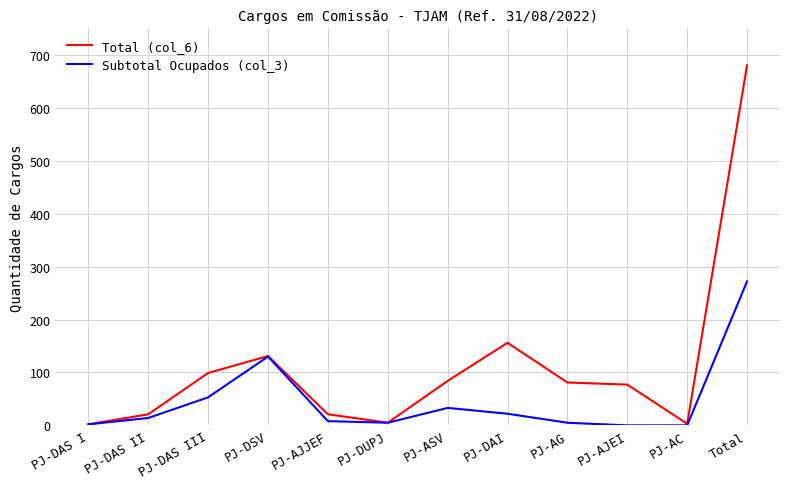

True or false: Total (col_6) has more than 1 points higher than both neighbors.

True